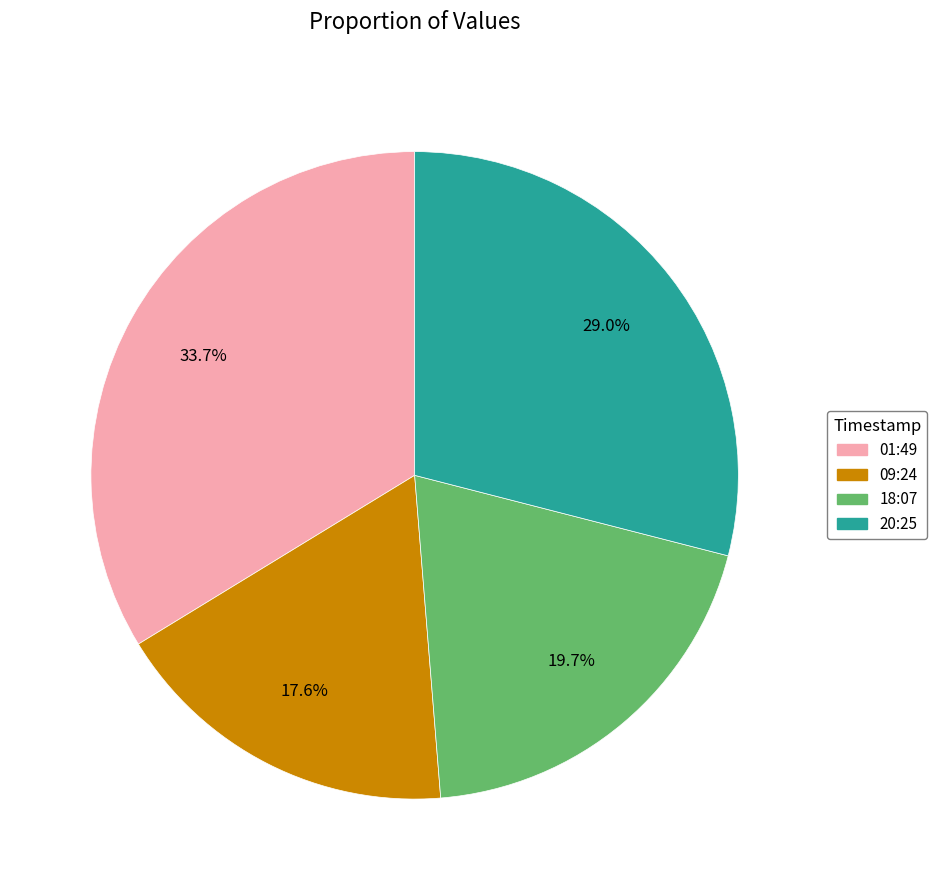

Is there a majority slice in this chart?

No